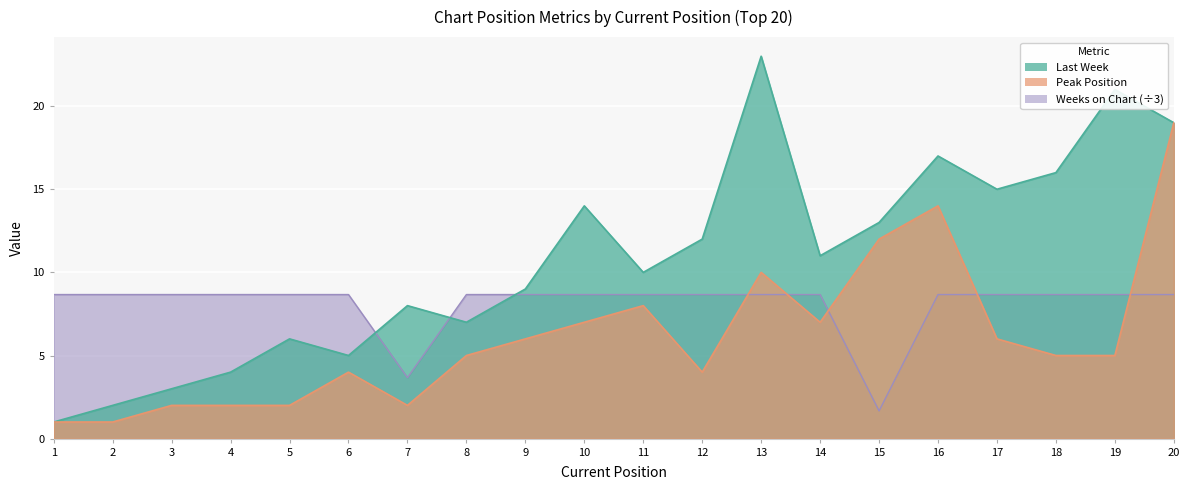

At which category does Weeks on Chart reach its first local valley?

7